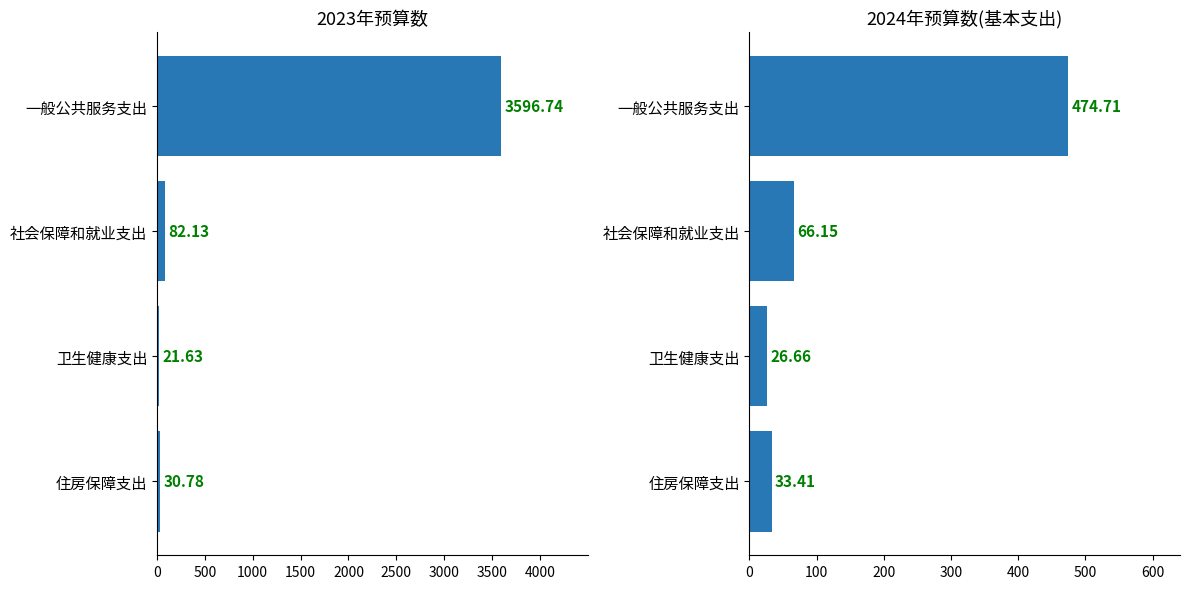

Reading left to right, transcribe all the data shown in this chart.

2023年预算数: 3596.7	82.1	21.6	30.8
2024年预算数(基本支出): 474.7	66.2	26.7	33.4